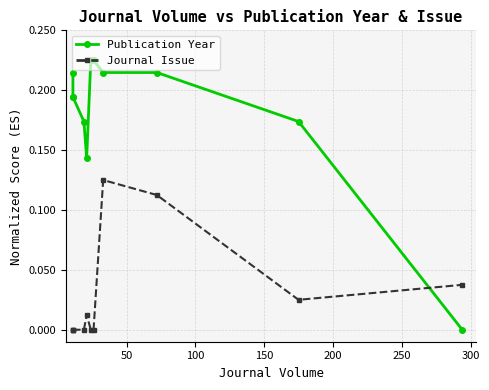

True or false: Journal Issue has more than 2 points higher than both neighbors.

False